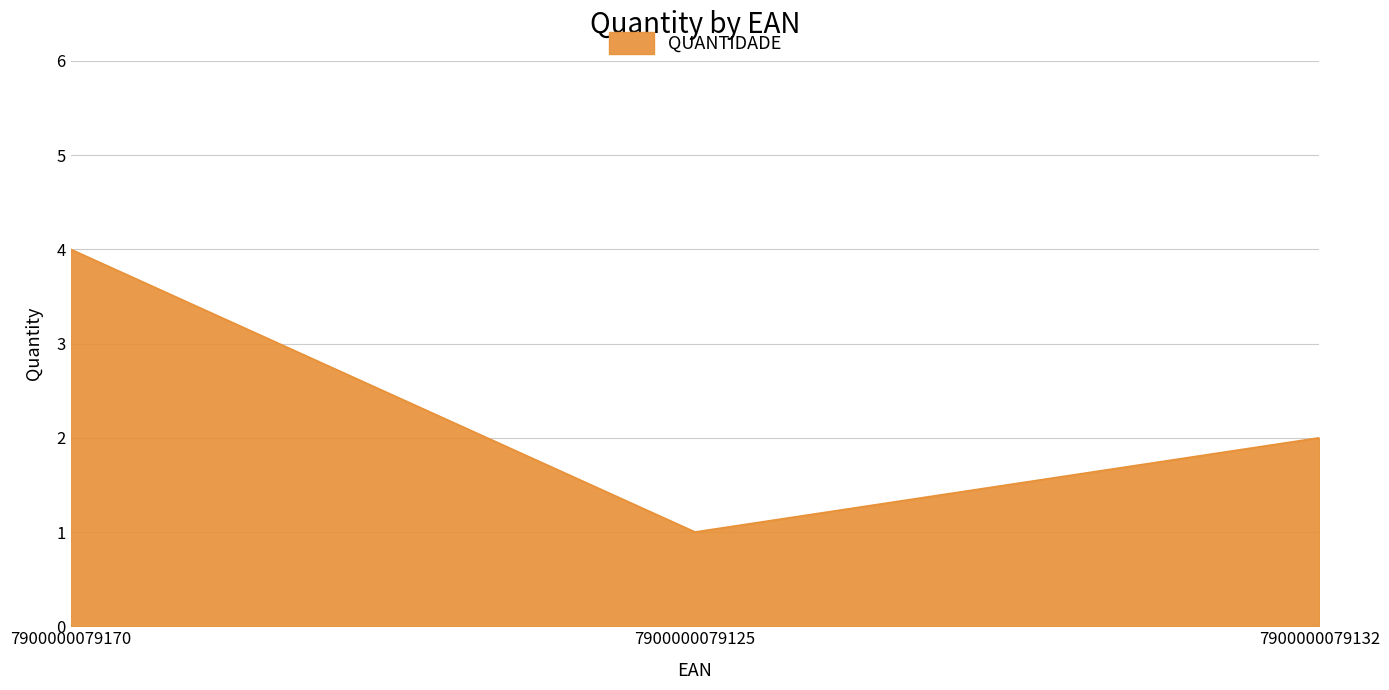

True or false: the data shows 4 at 7900000079170.

True